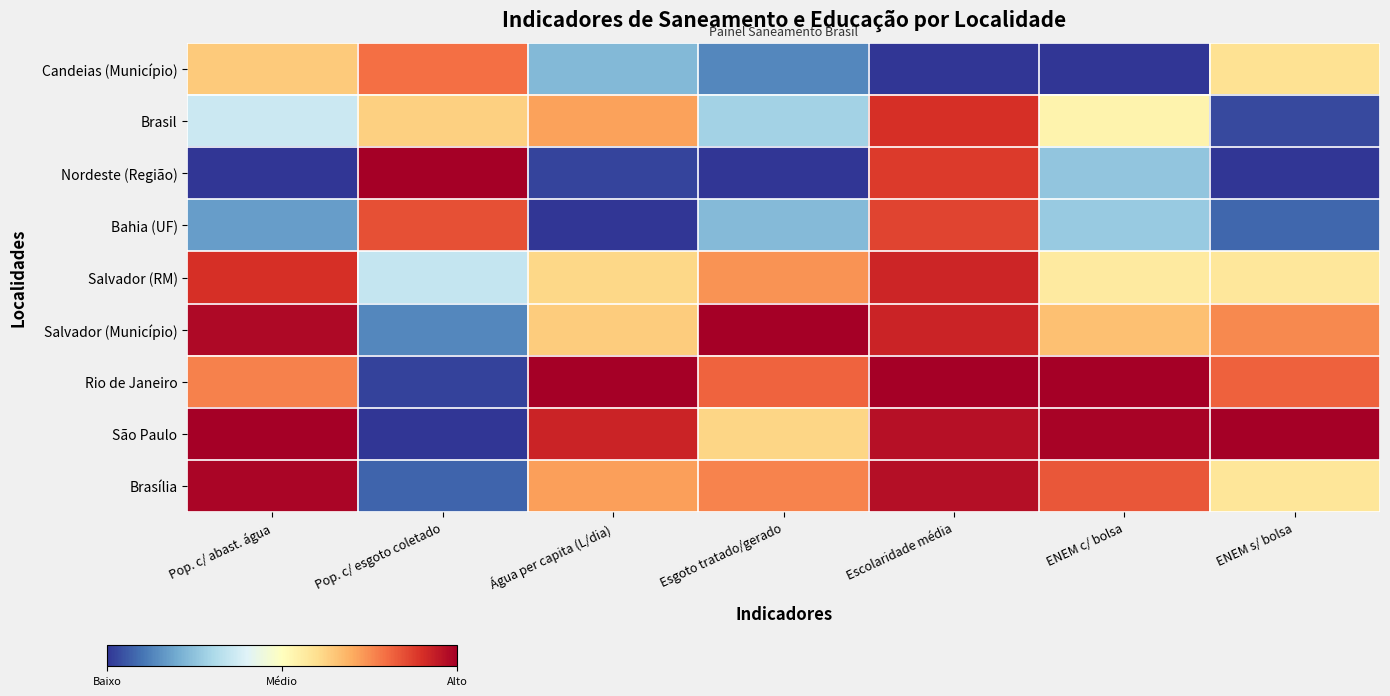

Reading left to right, extract all data points from this chart.

Candeias (Município): Pop. c/ abast. água=0.6	Pop. c/ esgoto coletado=0.8	Água per capita (L/dia)=0.2	Esgoto tratado/gerado=0.1	Escolaridade média=0.0	ENEM c/ bolsa=0.0	ENEM s/ bolsa=0.6
Brasil: Pop. c/ abast. água=0.4	Pop. c/ esgoto coletado=0.6	Água per capita (L/dia)=0.7	Esgoto tratado/gerado=0.3	Escolaridade média=0.9	ENEM c/ bolsa=0.5	ENEM s/ bolsa=0.0
Nordeste (Região): Pop. c/ abast. água=0.0	Pop. c/ esgoto coletado=1.0	Água per capita (L/dia)=0.0	Esgoto tratado/gerado=0.0	Escolaridade média=0.9	ENEM c/ bolsa=0.3	ENEM s/ bolsa=0.0
Bahia (UF): Pop. c/ abast. água=0.2	Pop. c/ esgoto coletado=0.8	Água per capita (L/dia)=0.0	Esgoto tratado/gerado=0.2	Escolaridade média=0.9	ENEM c/ bolsa=0.3	ENEM s/ bolsa=0.1
Salvador (RM): Pop. c/ abast. água=0.9	Pop. c/ esgoto coletado=0.3	Água per capita (L/dia)=0.6	Esgoto tratado/gerado=0.7	Escolaridade média=0.9	ENEM c/ bolsa=0.6	ENEM s/ bolsa=0.6
Salvador (Município): Pop. c/ abast. água=1.0	Pop. c/ esgoto coletado=0.1	Água per capita (L/dia)=0.6	Esgoto tratado/gerado=1.0	Escolaridade média=0.9	ENEM c/ bolsa=0.7	ENEM s/ bolsa=0.8
Rio de Janeiro: Pop. c/ abast. água=0.8	Pop. c/ esgoto coletado=0.0	Água per capita (L/dia)=1.0	Esgoto tratado/gerado=0.8	Escolaridade média=1.0	ENEM c/ bolsa=1.0	ENEM s/ bolsa=0.8
São Paulo: Pop. c/ abast. água=1.0	Pop. c/ esgoto coletado=0.0	Água per capita (L/dia)=0.9	Esgoto tratado/gerado=0.6	Escolaridade média=1.0	ENEM c/ bolsa=1.0	ENEM s/ bolsa=1.0
Brasília: Pop. c/ abast. água=1.0	Pop. c/ esgoto coletado=0.1	Água per capita (L/dia)=0.7	Esgoto tratado/gerado=0.8	Escolaridade média=1.0	ENEM c/ bolsa=0.8	ENEM s/ bolsa=0.6